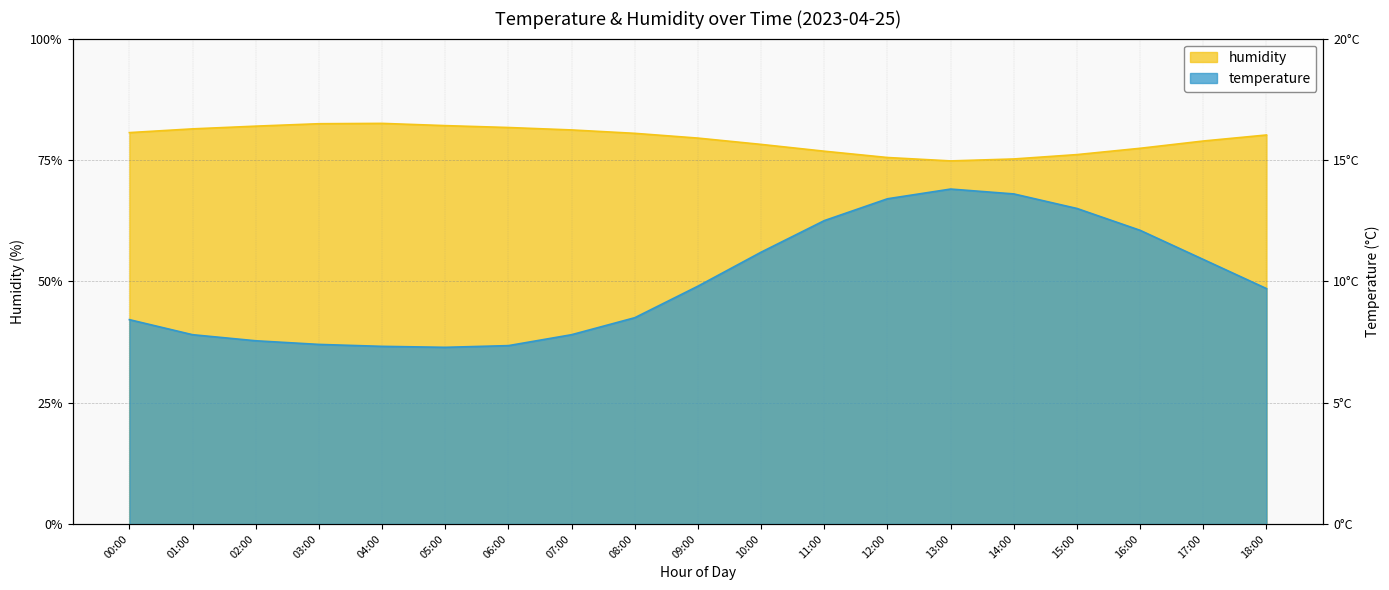

Which category has the lowest value across all series?

05:00